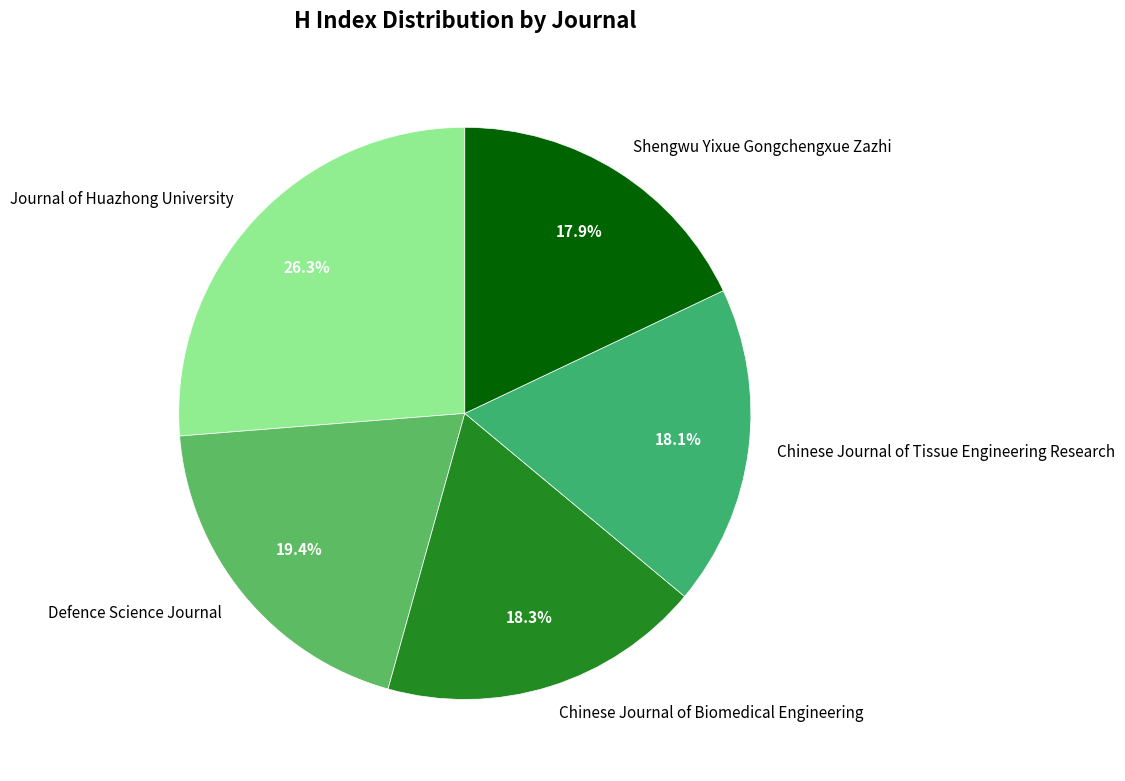

Between Journal of Huazhong University and Shengwu Yixue Gongchengxue Zazhi, which is larger?

Journal of Huazhong University